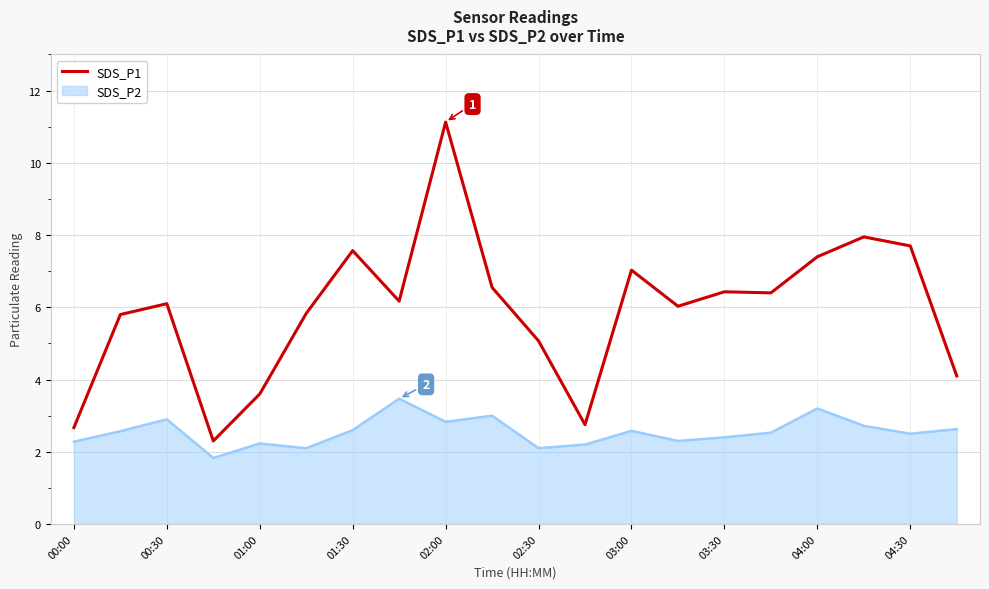

What is the difference between the maximum and minimum values in the SDS_P2 series?

1.6